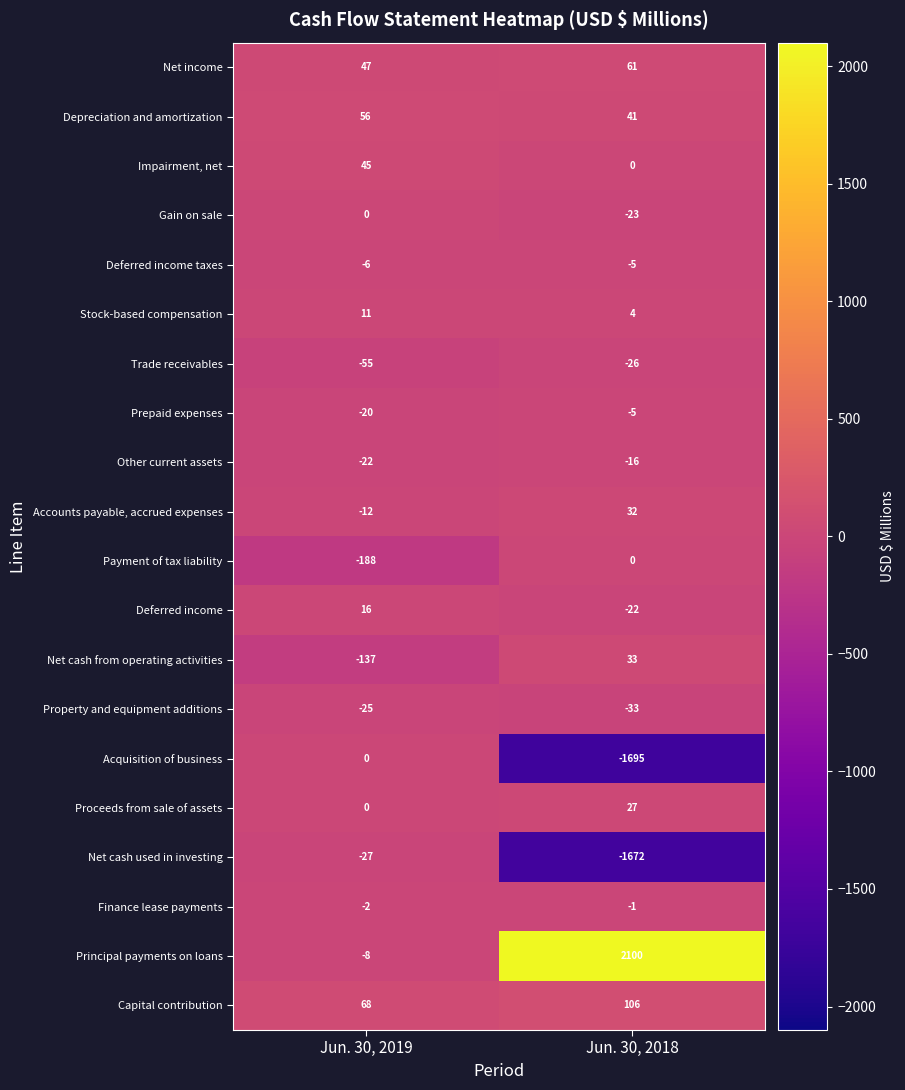

At how many categories does at least one series exceed 697?

1